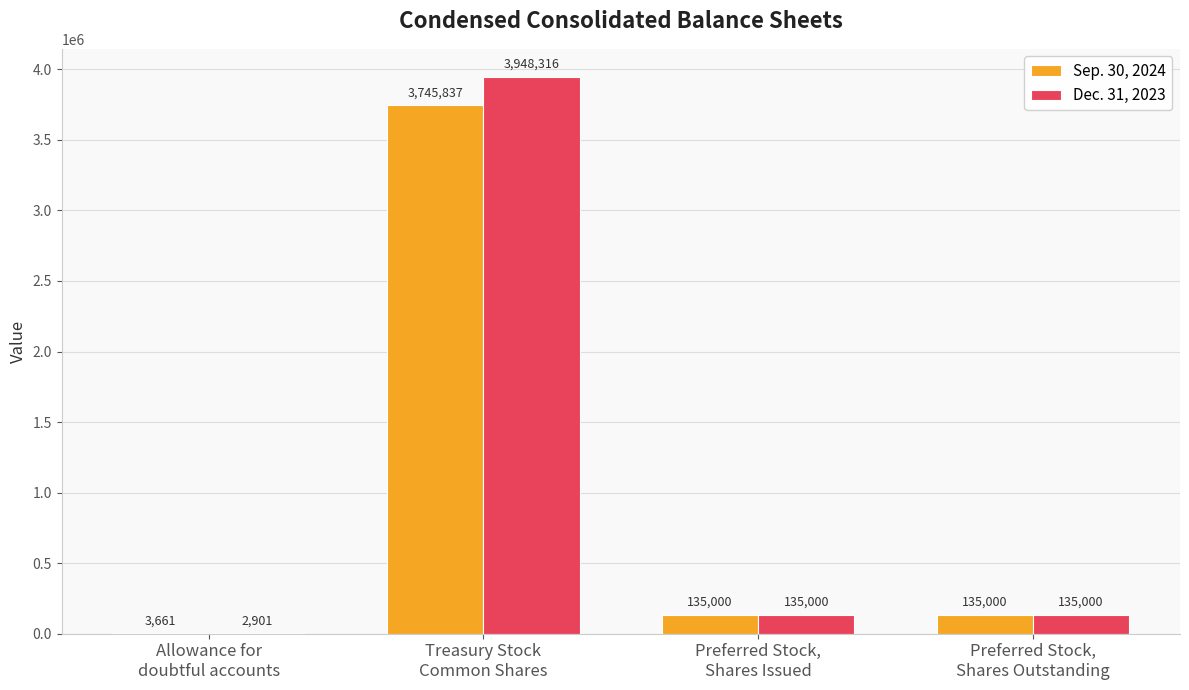

Are the bars grouped side by side (vs. stacked)?

Yes